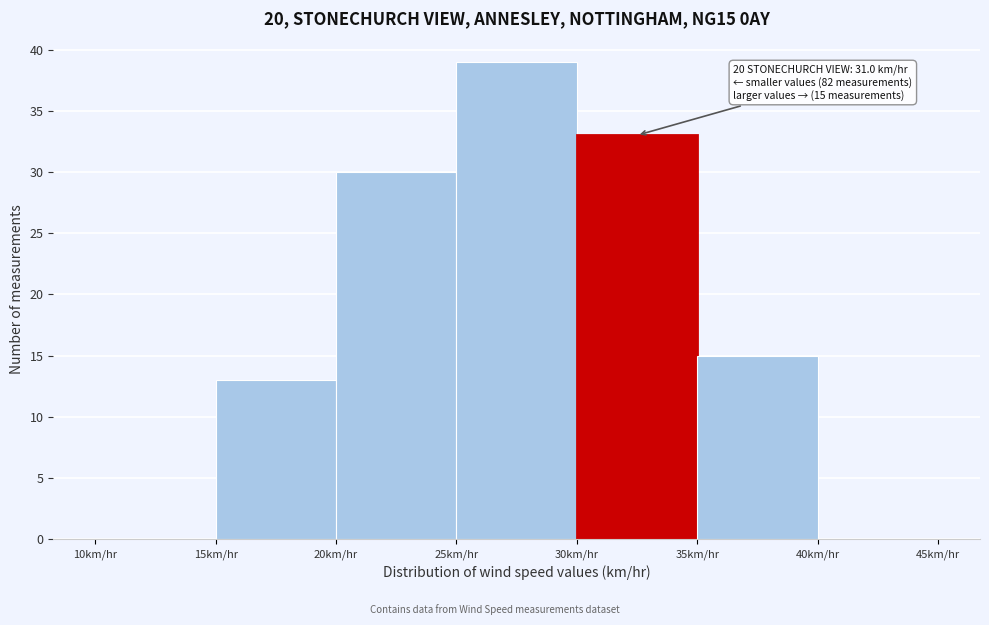

Over which range of the x-axis is the bar tallest?

25 to 30